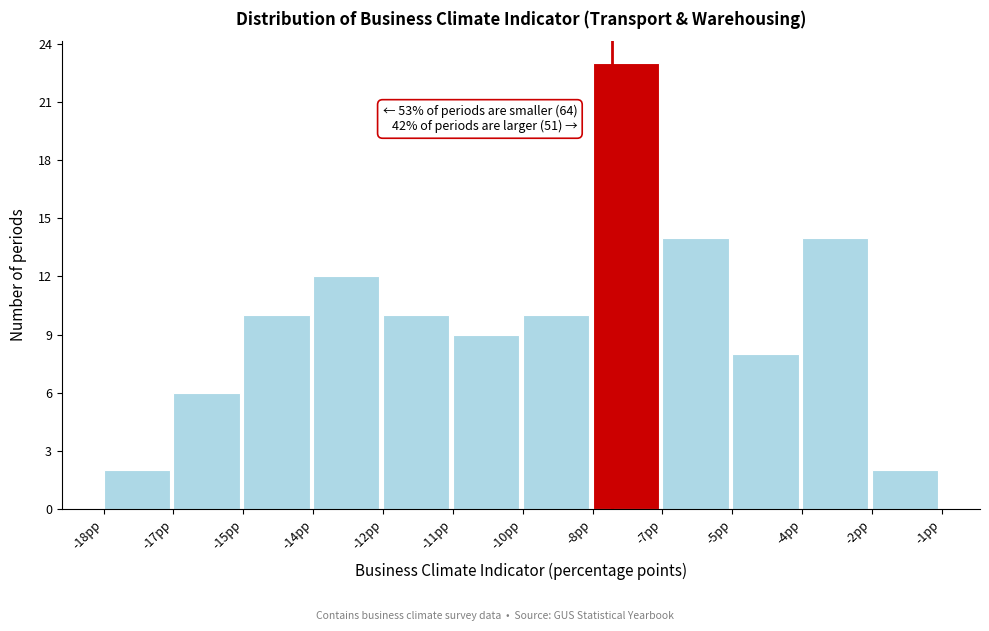

Reading left to right, what are all the values shown in this chart?

-18pp=2	-17pp=6	-15pp=10	-14pp=12	-12pp=10	-11pp=9	-10pp=10	-8pp=23	-7pp=14	-5pp=8	-4pp=14	-2pp=2